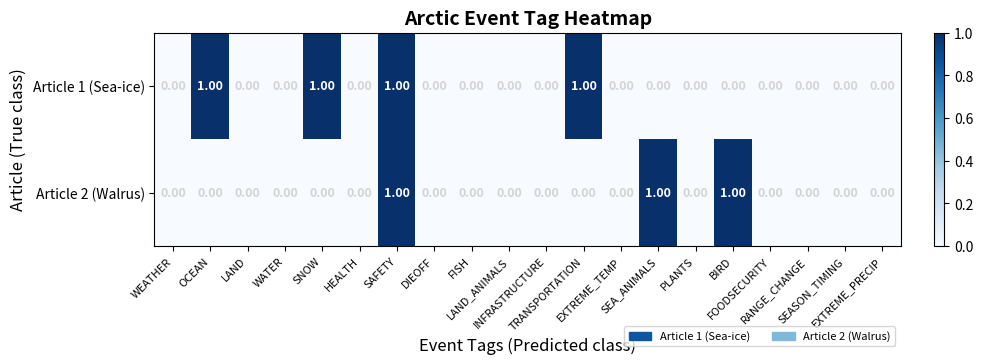

What is the sum of all Article 1 (Sea-ice) values?

4